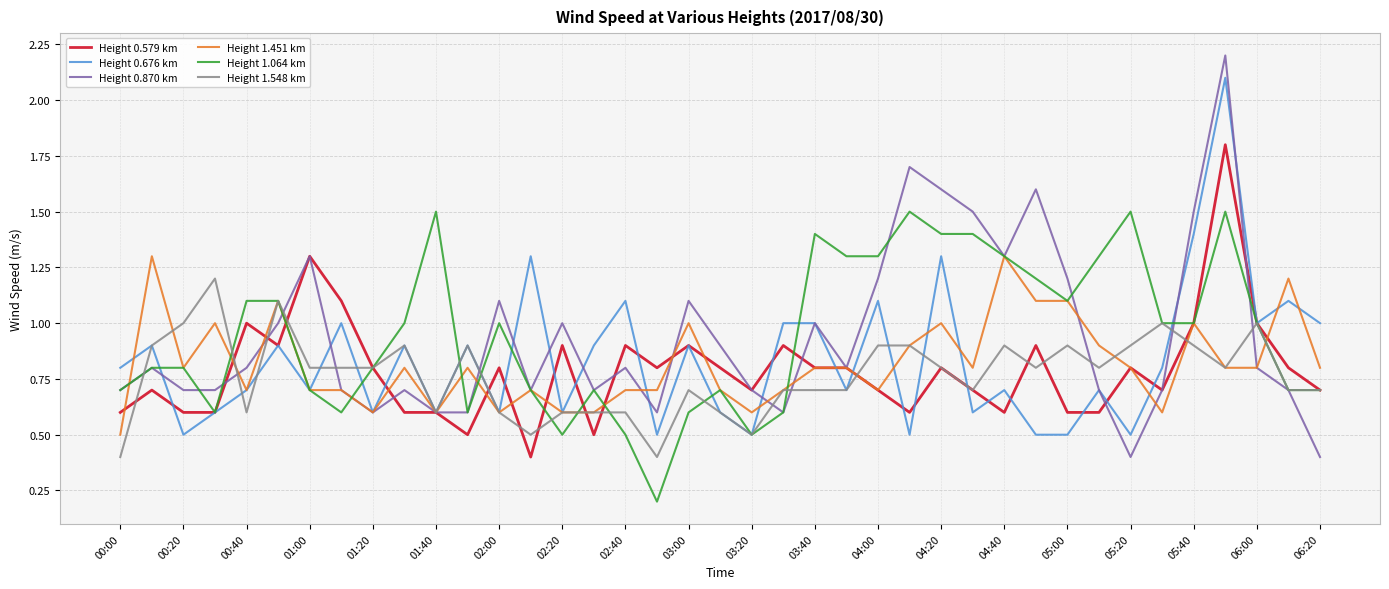

Which series has the widest spread of values?

Height 0.870 km